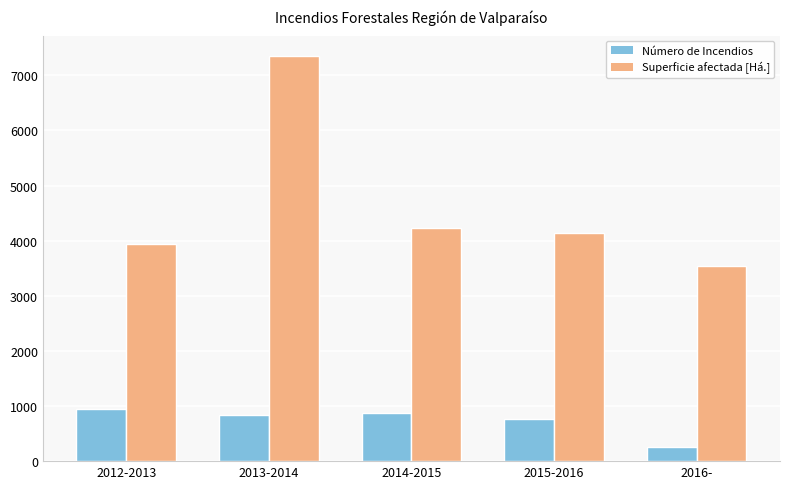

Rank the series by their maximum value, from lowest to highest.

Número de Incendios, Superficie afectada [Há.]